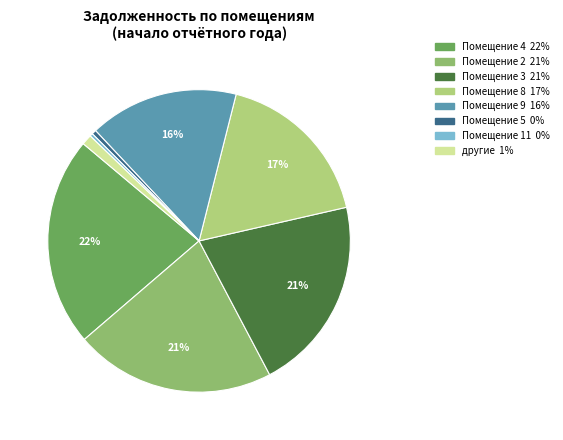

Does any single category account for the majority?

No